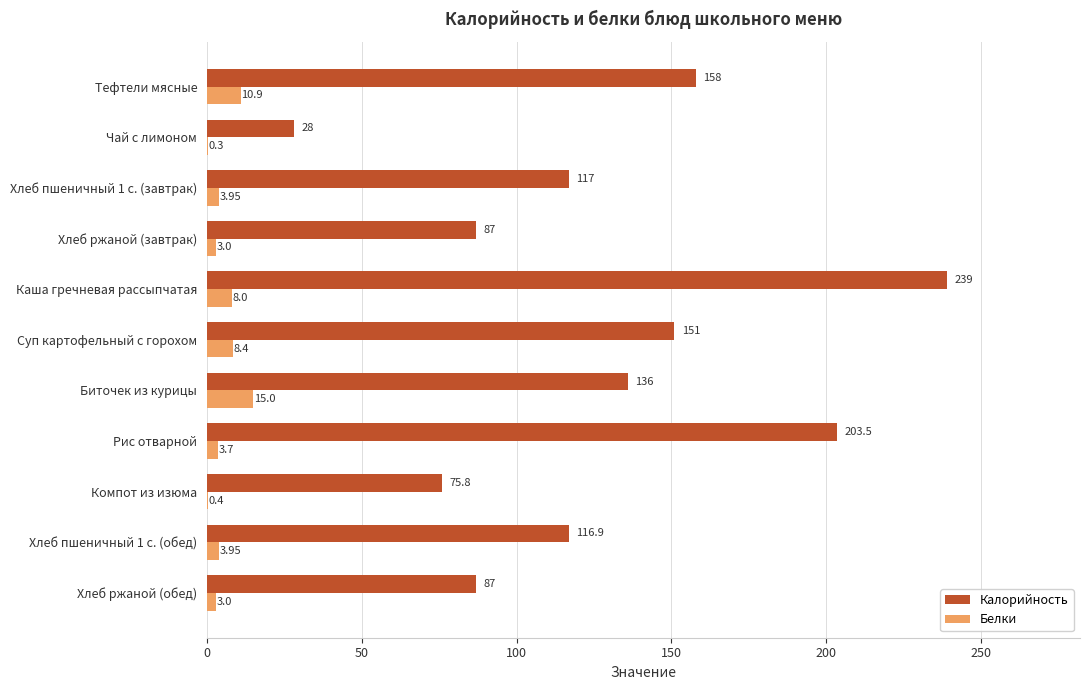

Which series has the largest total across all categories?

Калорийность